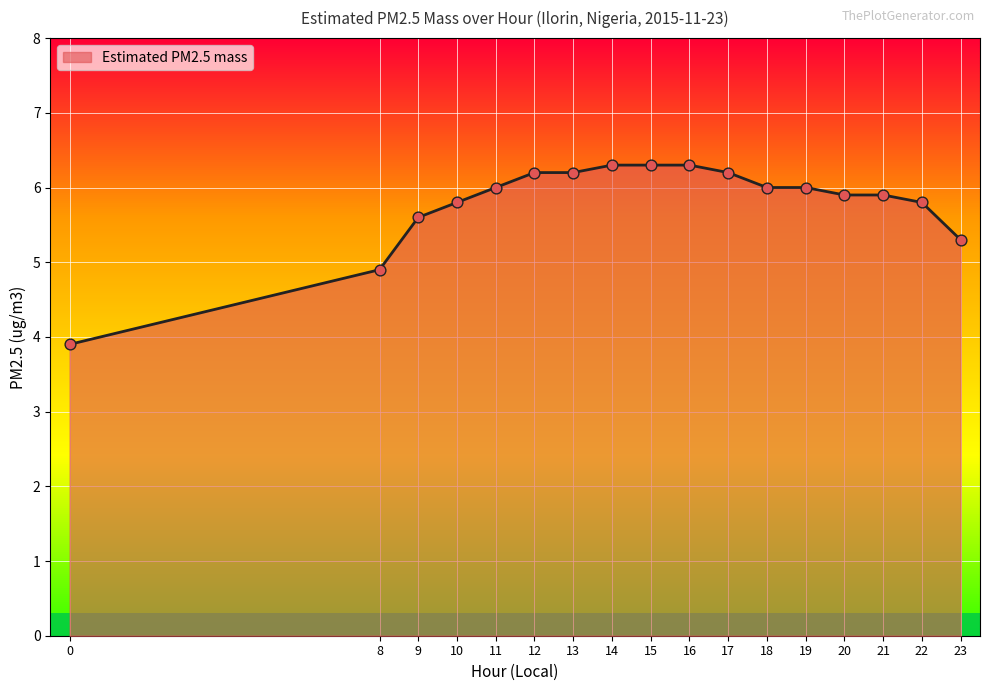

What is the change in value from 0 to 15?

+2.4